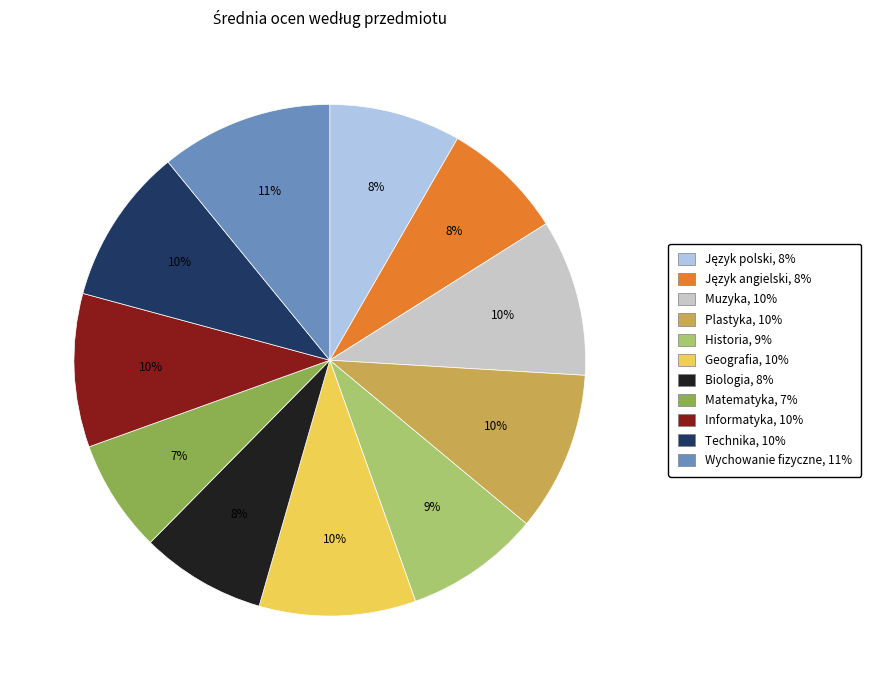

To the nearest percent, what is the average slice percentage?

9%